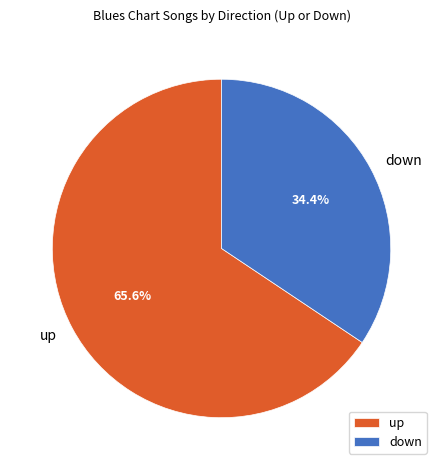

How many slices are in this pie chart?

2